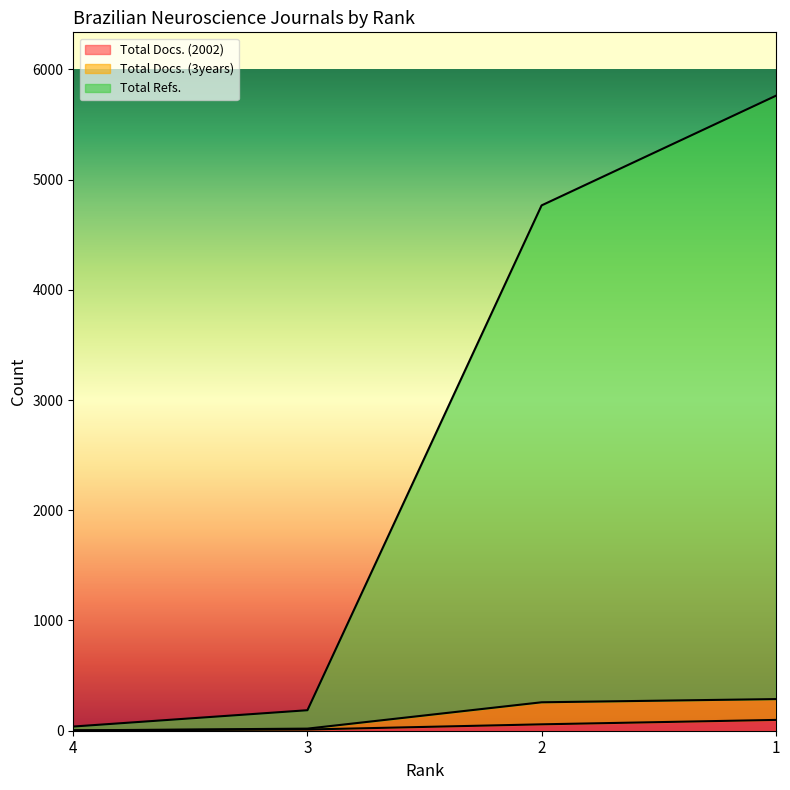

True or false: Total Refs. has more than 0 points higher than both neighbors.

False